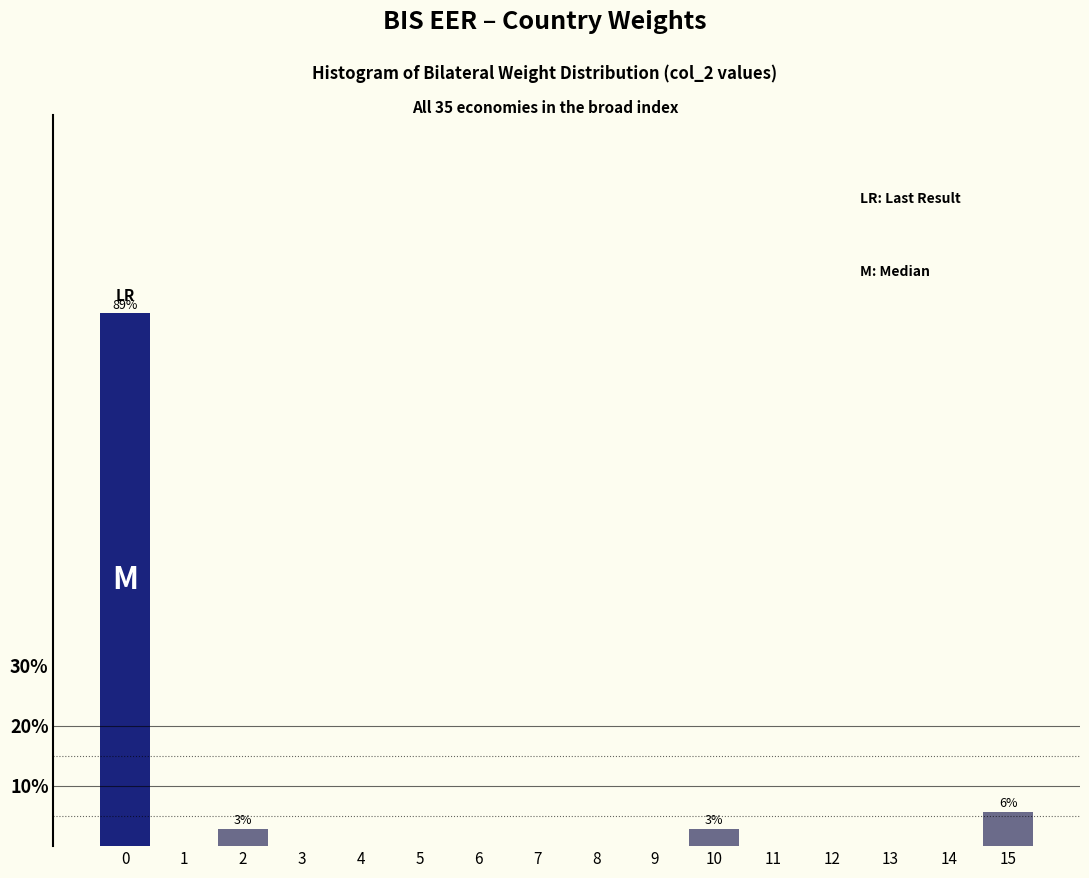

Reading right to left, transcribe all the data shown in this chart.

15=5.7	14=0.0	13=0.0	12=0.0	11=0.0	10=2.9	9=0.0	8=0.0	7=0.0	6=0.0	5=0.0	4=0.0	3=0.0	2=2.9	1=0.0	0=88.6